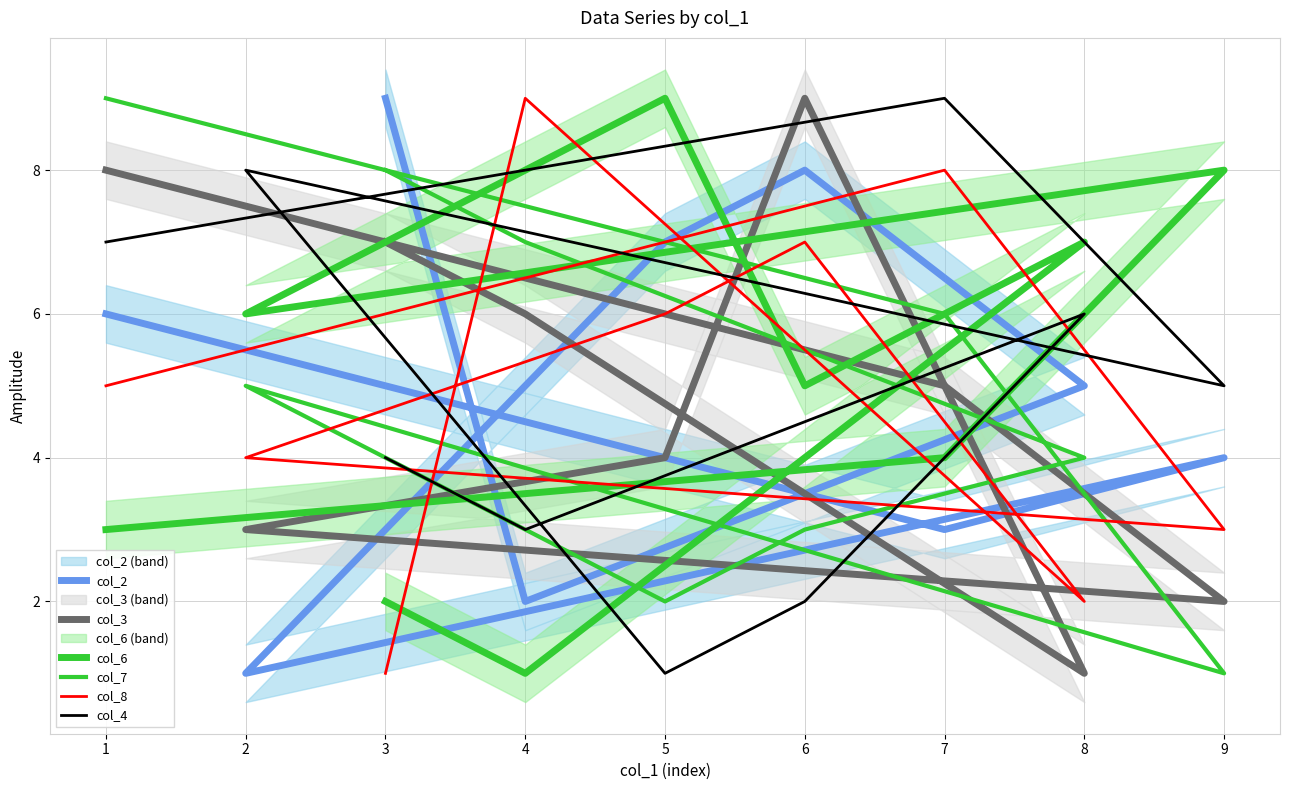

Which category has the highest value in the col_3 series?

6